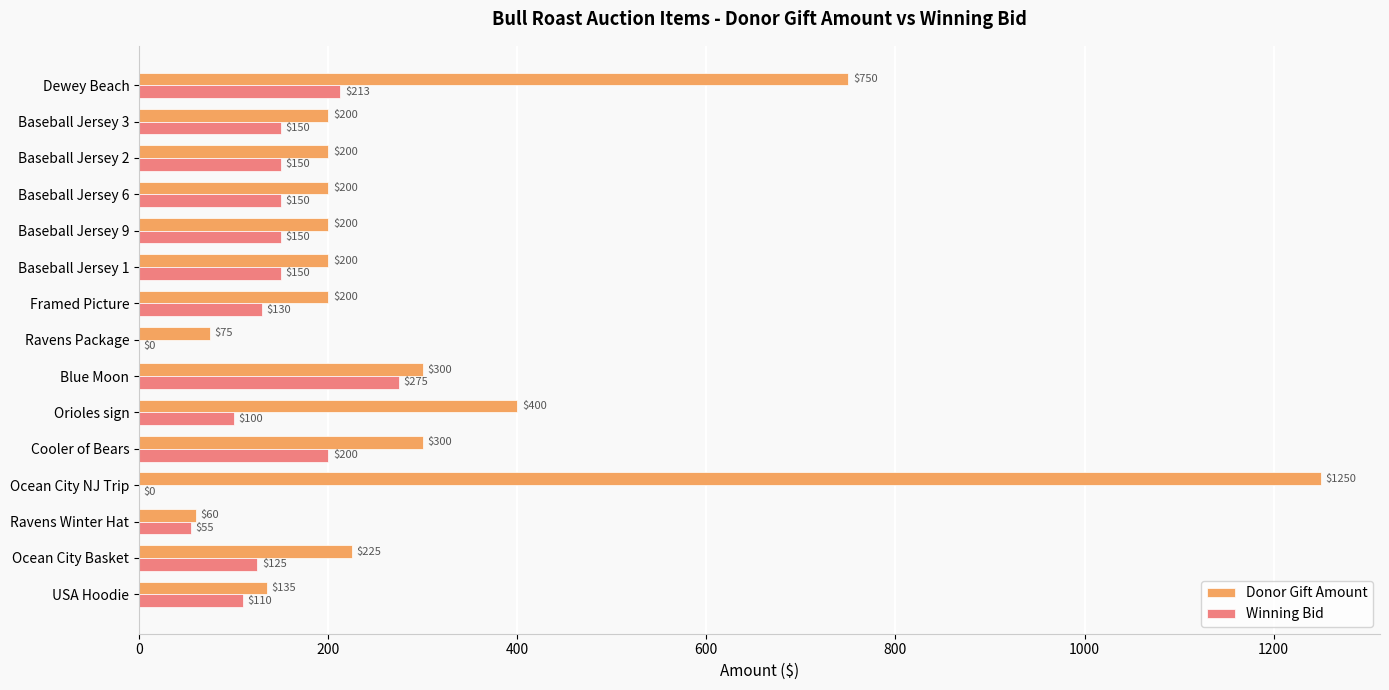

What is the highest value of the Donor Gift Amount series?

1250